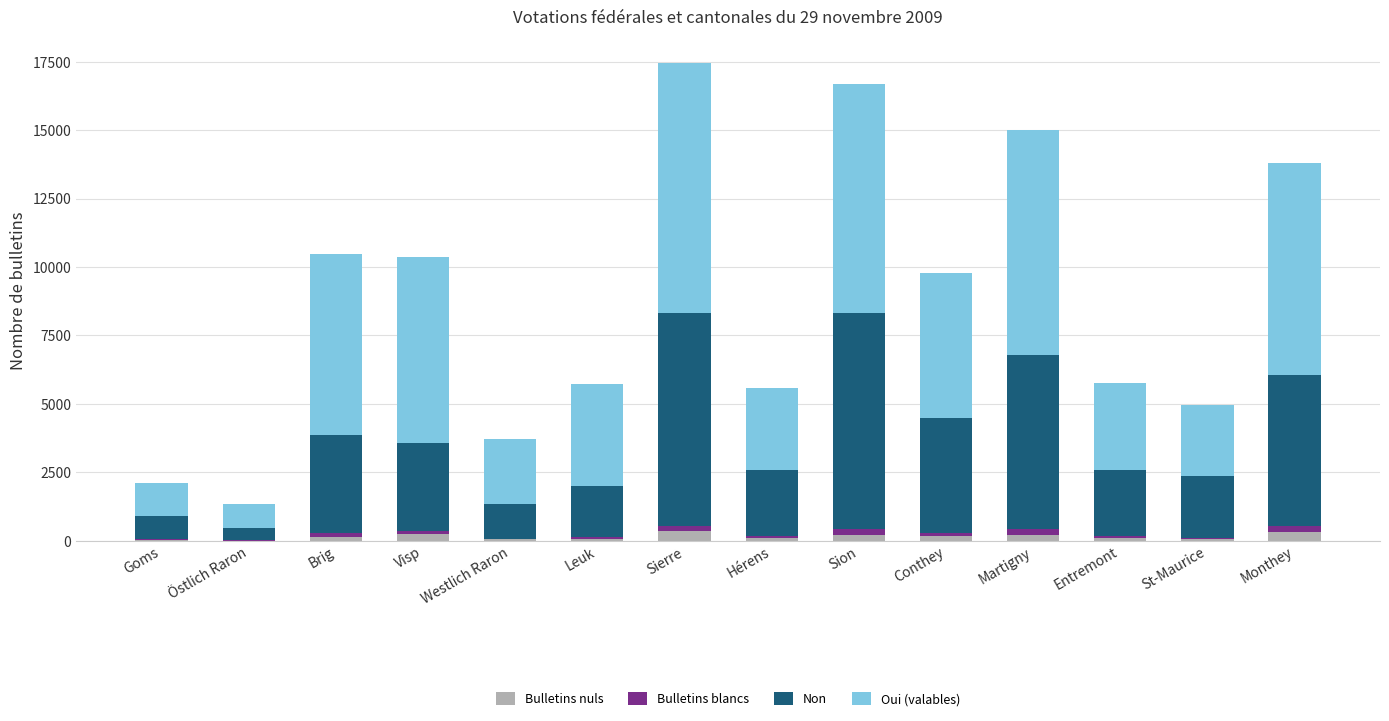

What are all the series names shown in the legend?

Bulletins nuls, Bulletins blancs, Non, Oui (valables)